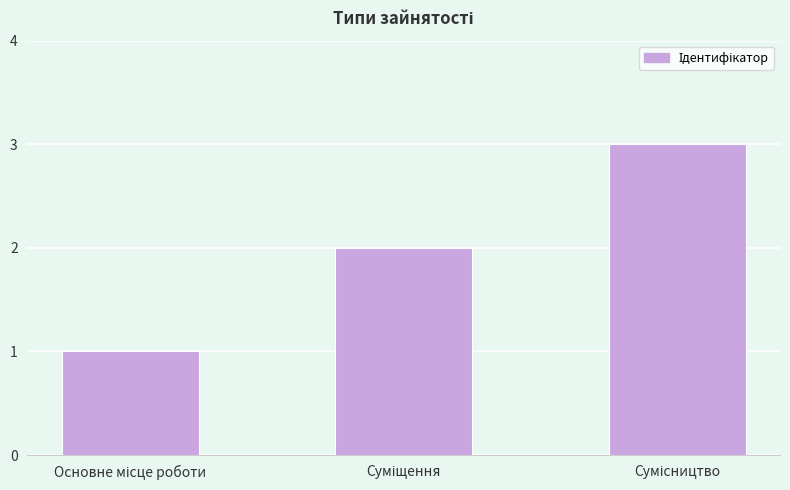

How many bars are there in total?

3